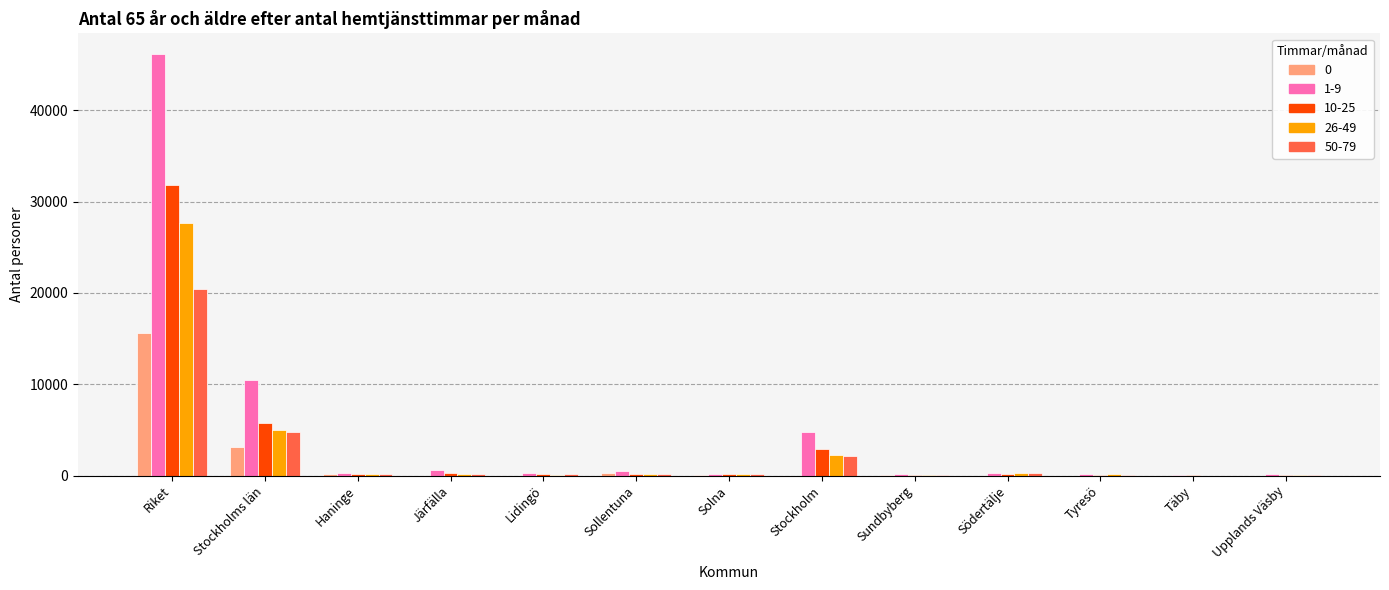

At which category is the sum across all series the highest?

Riket